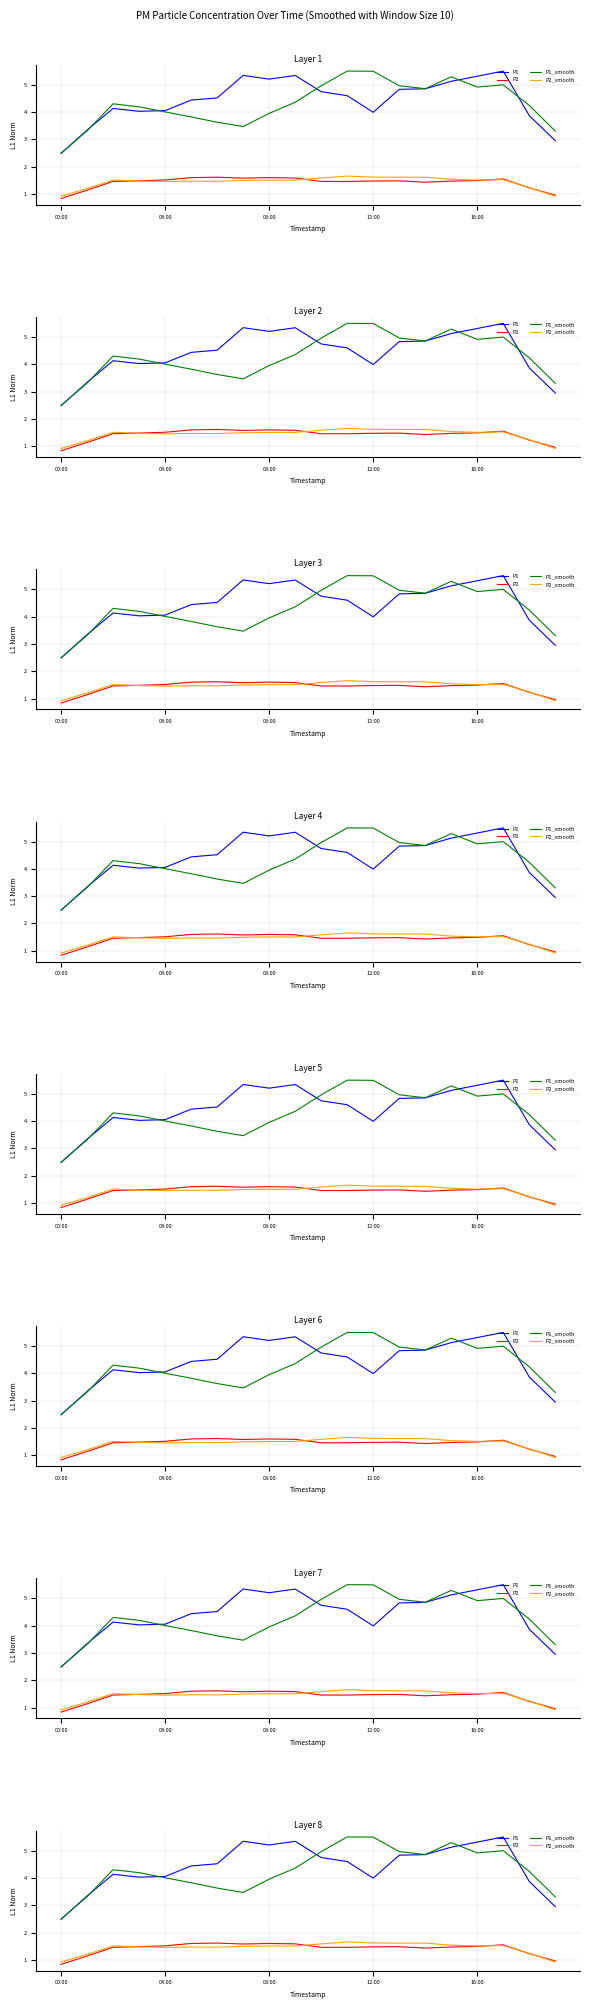

True or false: P2 and P1_smooth intersect in this chart.

False